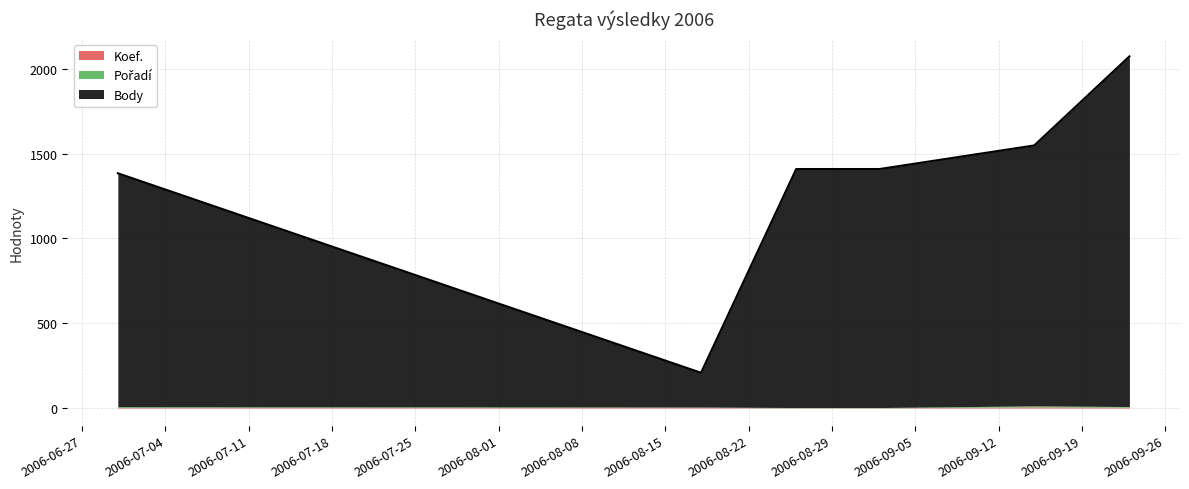

What are all the series names shown in the legend?

Body, Pořadí, Koef.